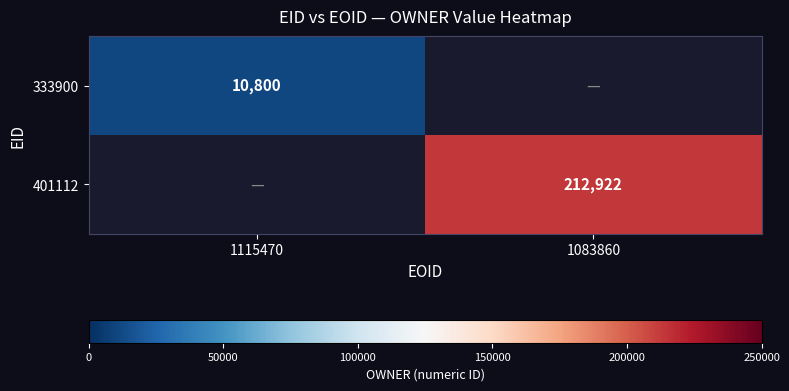

At which category does the chart reach its minimum across all series?

1115470